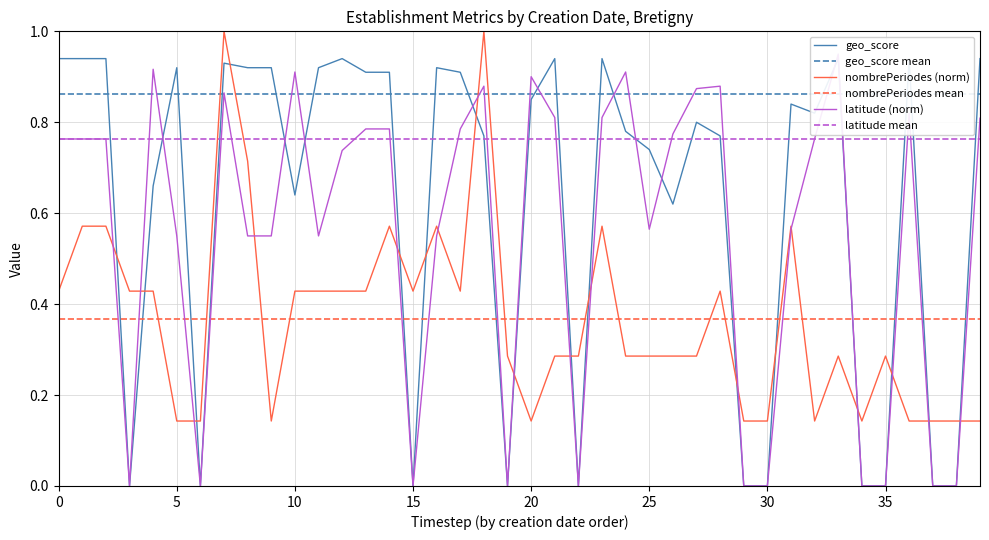

How many intersections are there between latitude mean and nombrePeriodes (norm)?

4